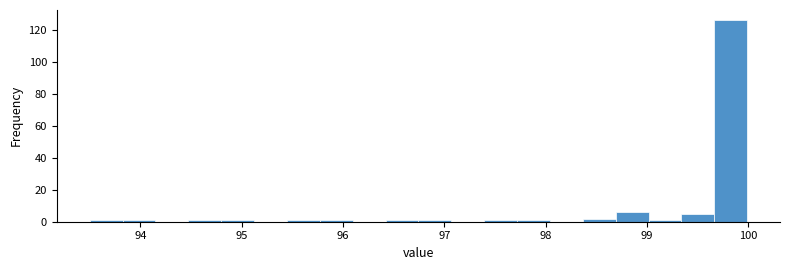

Read against the x-axis, roughly where is the centre of the tallest bar?

99.8